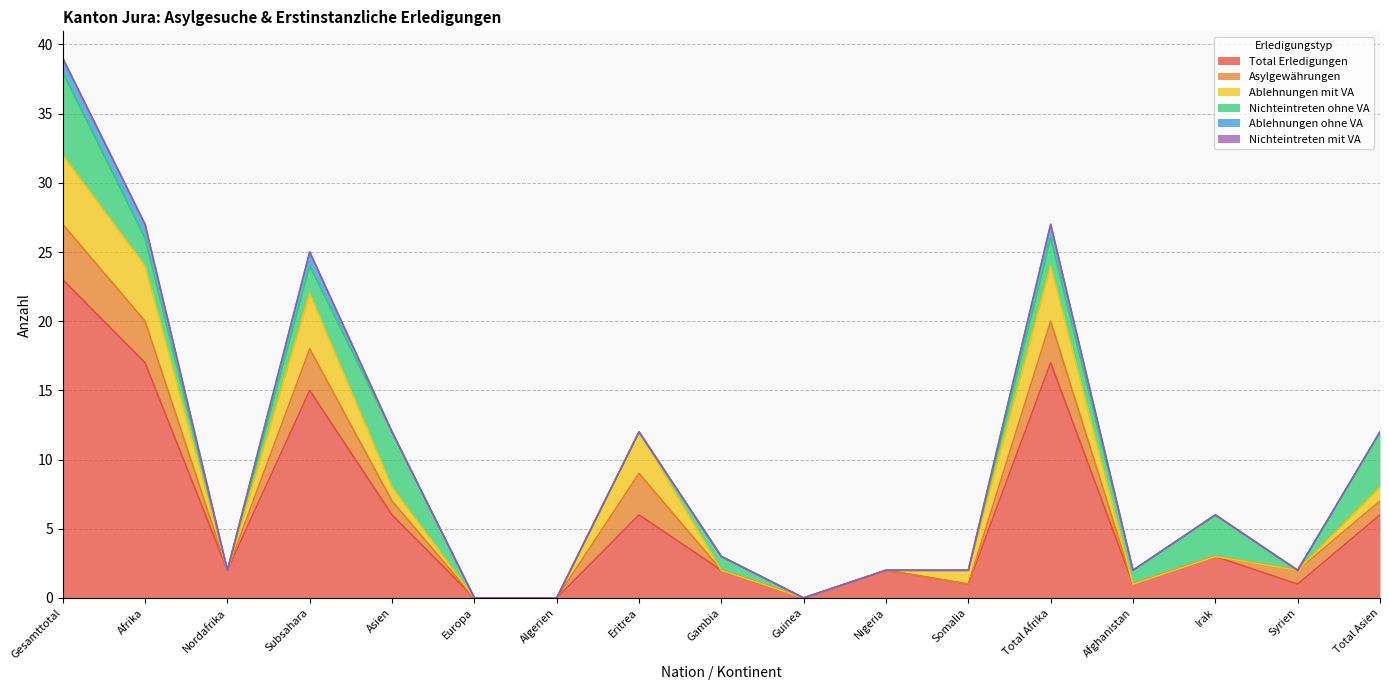

How many data points in Total Erledigungen are above 2?

8